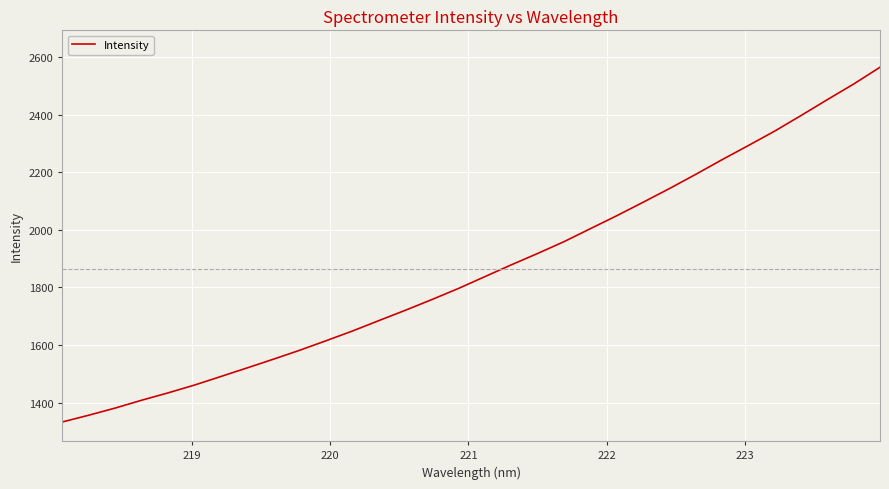

What is the difference between the maximum and minimum values?

1232.0